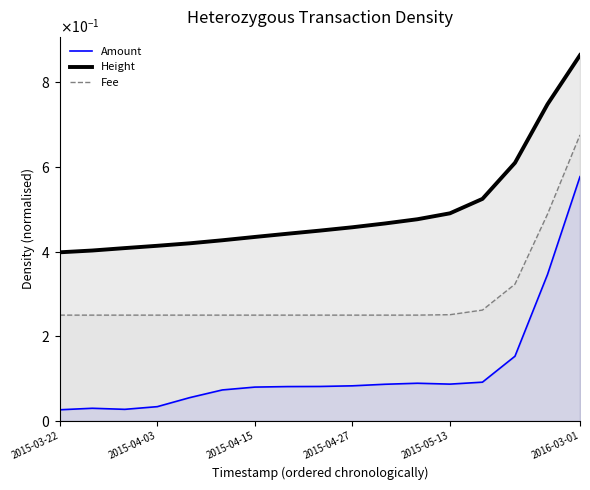

True or false: Amount and Height cross at least once.

False